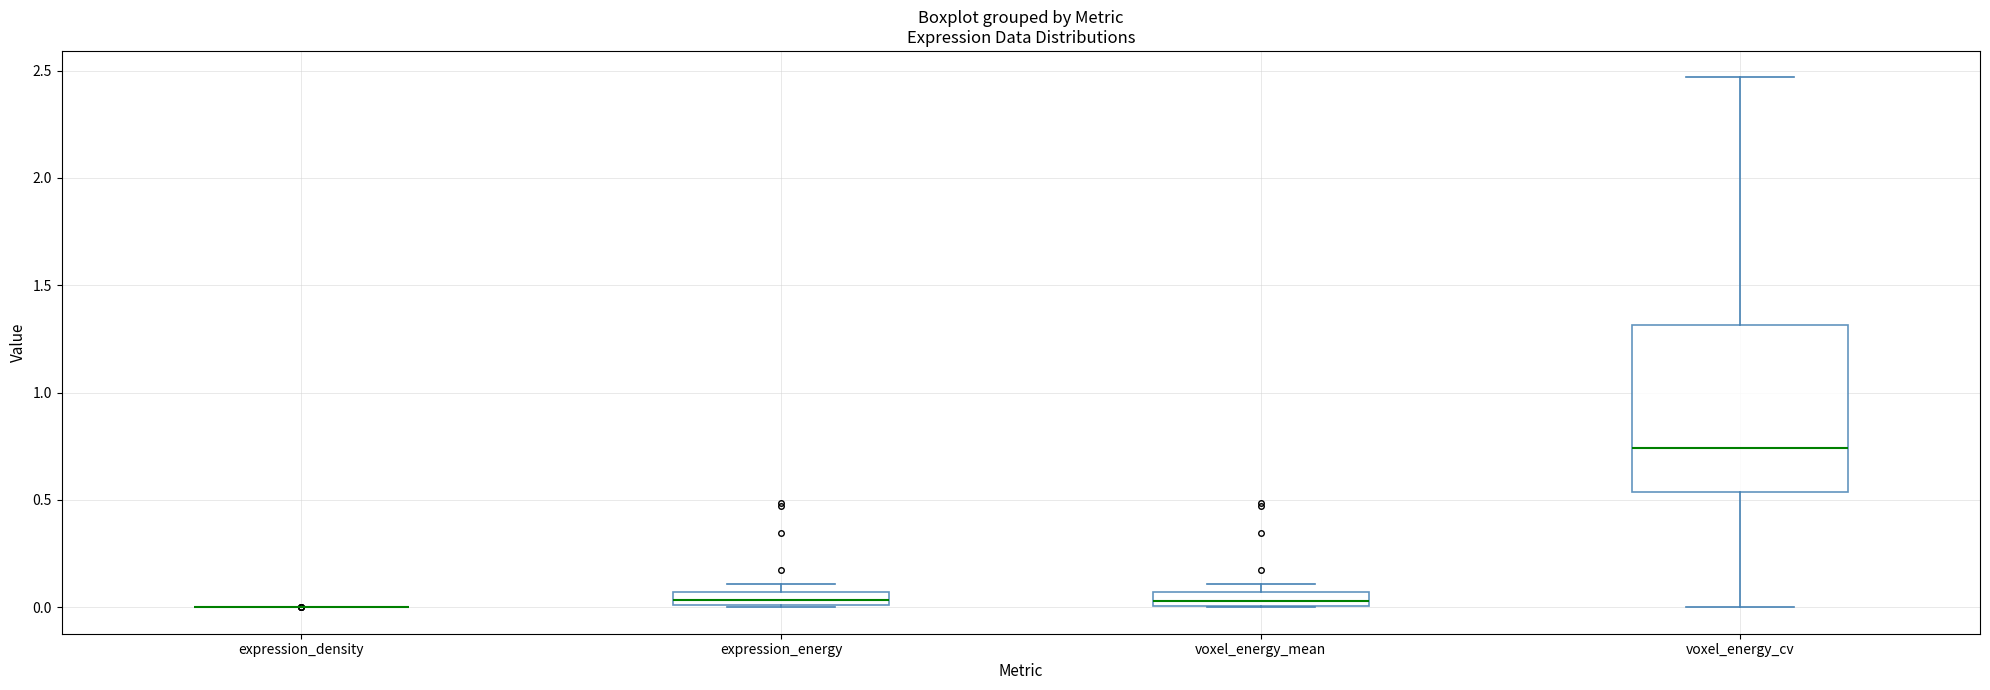

Comparing the boxes themselves (not the whiskers), which one is the tallest?

voxel_energy_cv